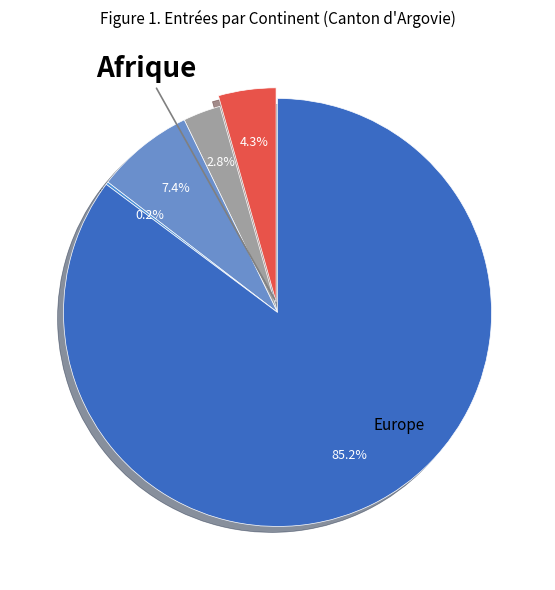

What percentage is the Europe slice, to the nearest percent?

85%